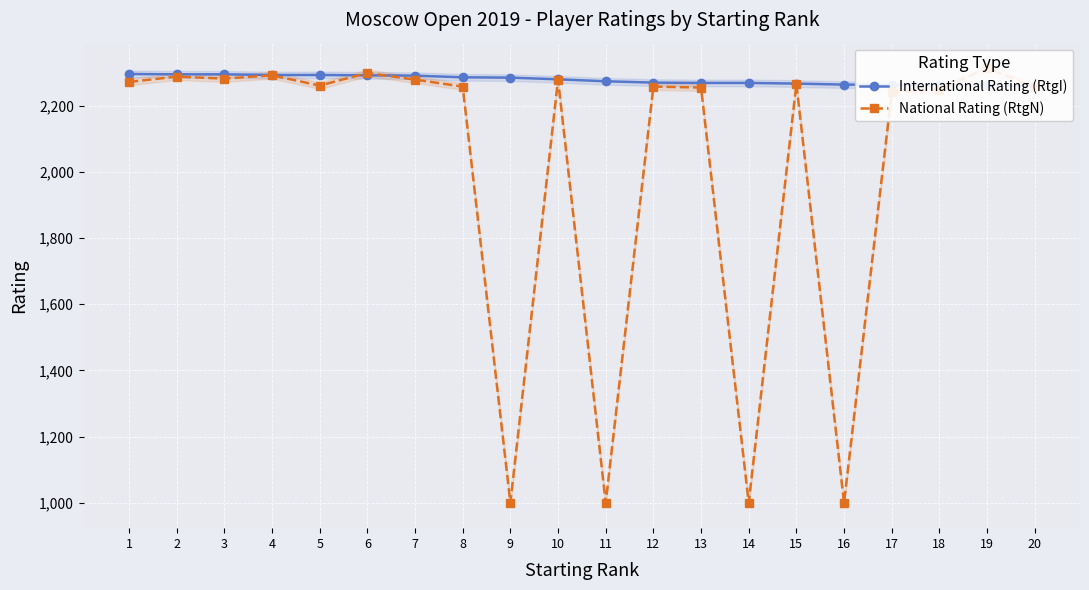

The value of National Rating (RtgN) at 5 is 2261. True or false?

True